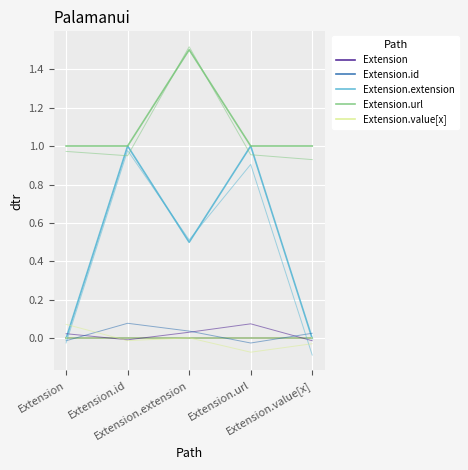

What is the difference between the highest and lowest values at Extension.extension?

1.5